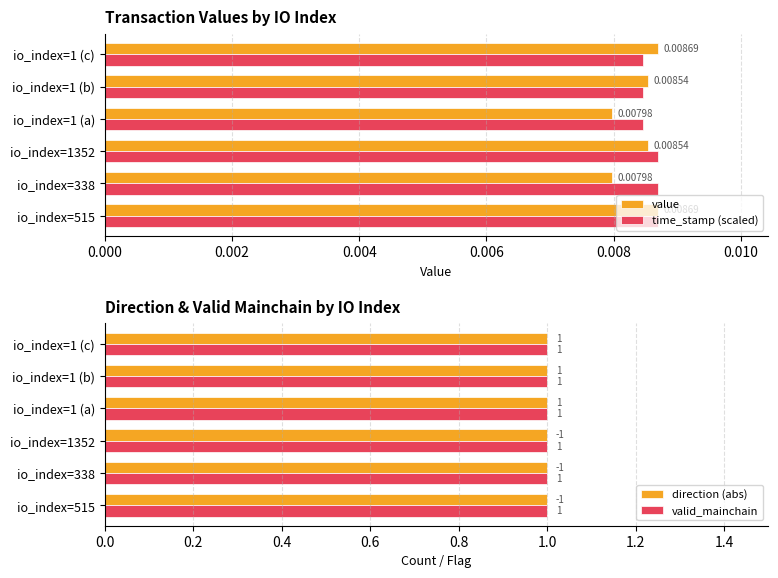

Is it true that valid_mainchain equals 0.6 at 0.004?

False